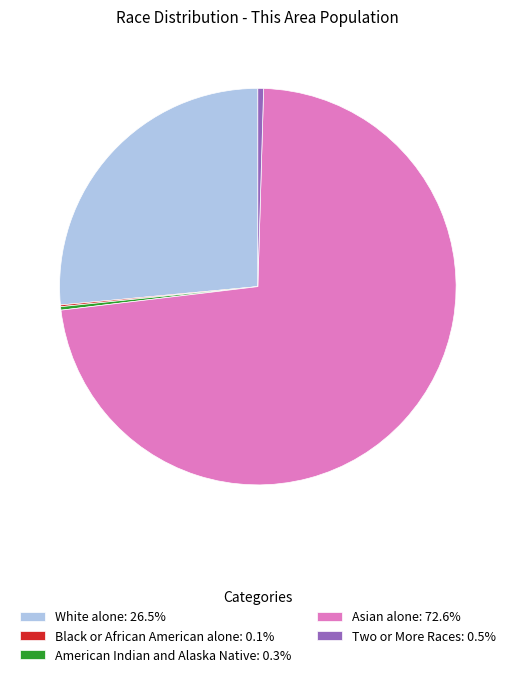

Approximately how many times larger is the value at White alone: 26.5% compared to Asian alone: 72.6%?

0.4